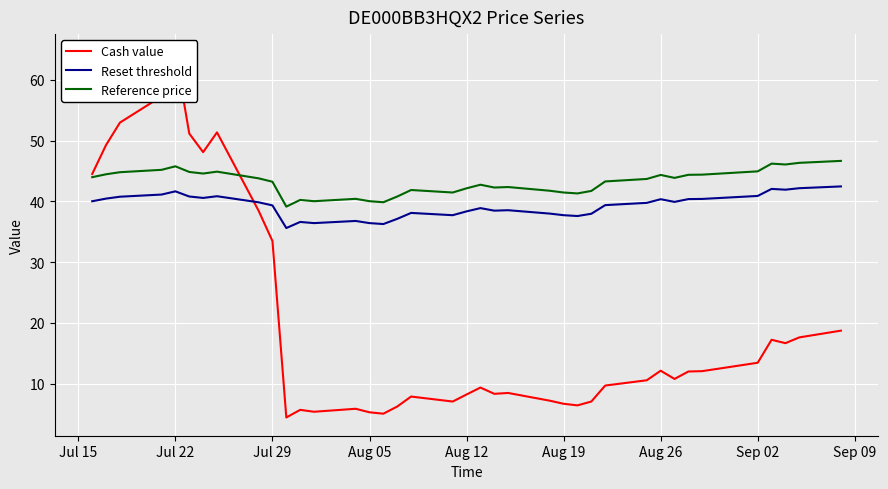

What are all the series names shown in the legend?

Cash value, Reset threshold, Reference price